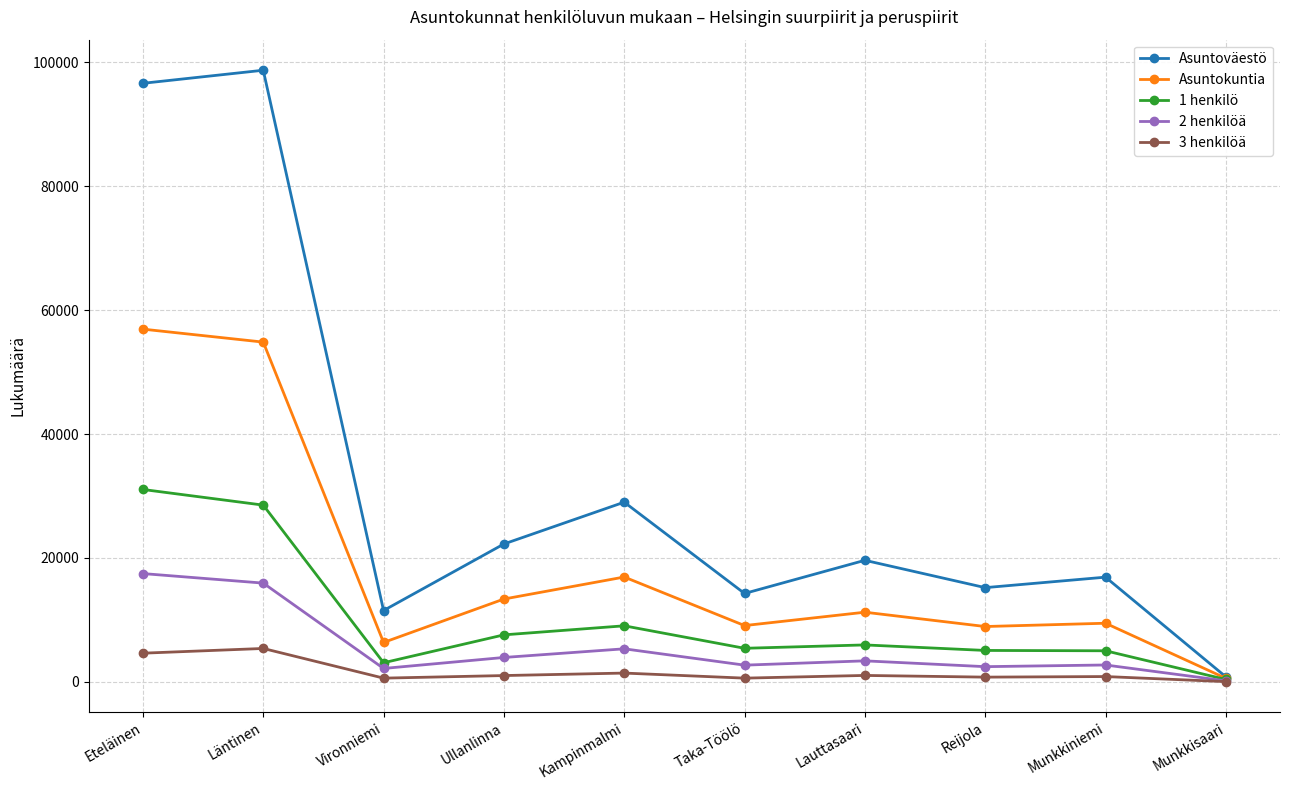

Is it true that Asuntoväestö equals 14261 at Taka-Töölö?

True